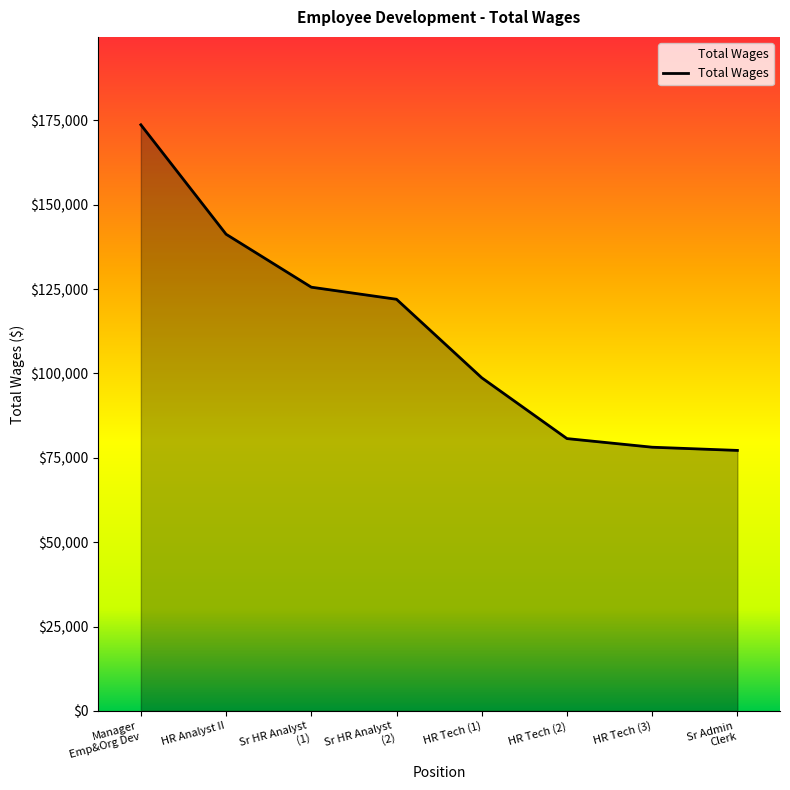

How many values are below 121977?

4